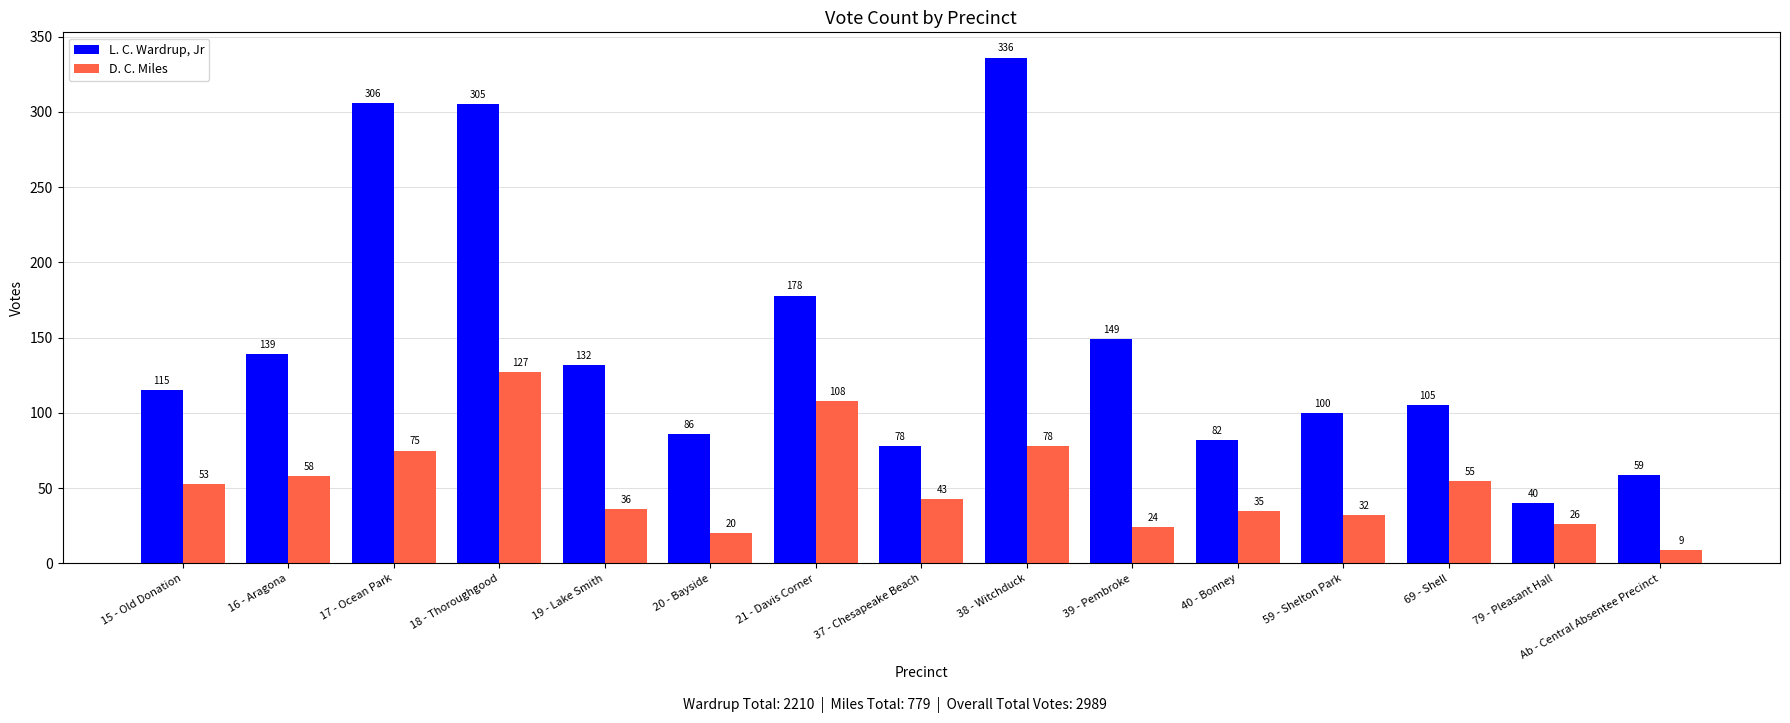

What is the smallest value displayed?

9